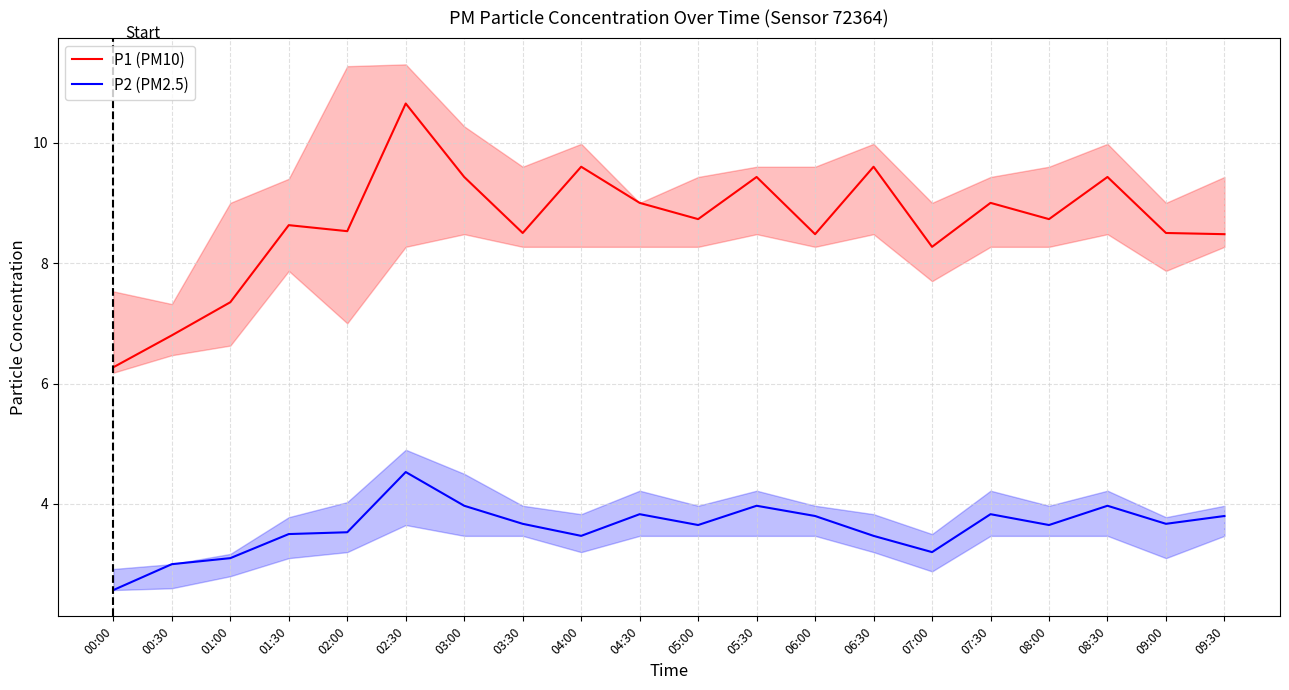

Reading right to left, what are all the values shown in this chart?

P1 (PM10): 8.5	8.5	9.4	8.7	9.0	8.3	9.6	8.5	9.4	8.7	9.0	9.6	8.5	9.4	10.7	8.5	8.6	7.3	6.8	6.3
P2 (PM2.5): 3.8	3.7	4.0	3.6	3.8	3.2	3.5	3.8	4.0	3.6	3.8	3.5	3.7	4.0	4.5	3.5	3.5	3.1	3.0	2.6